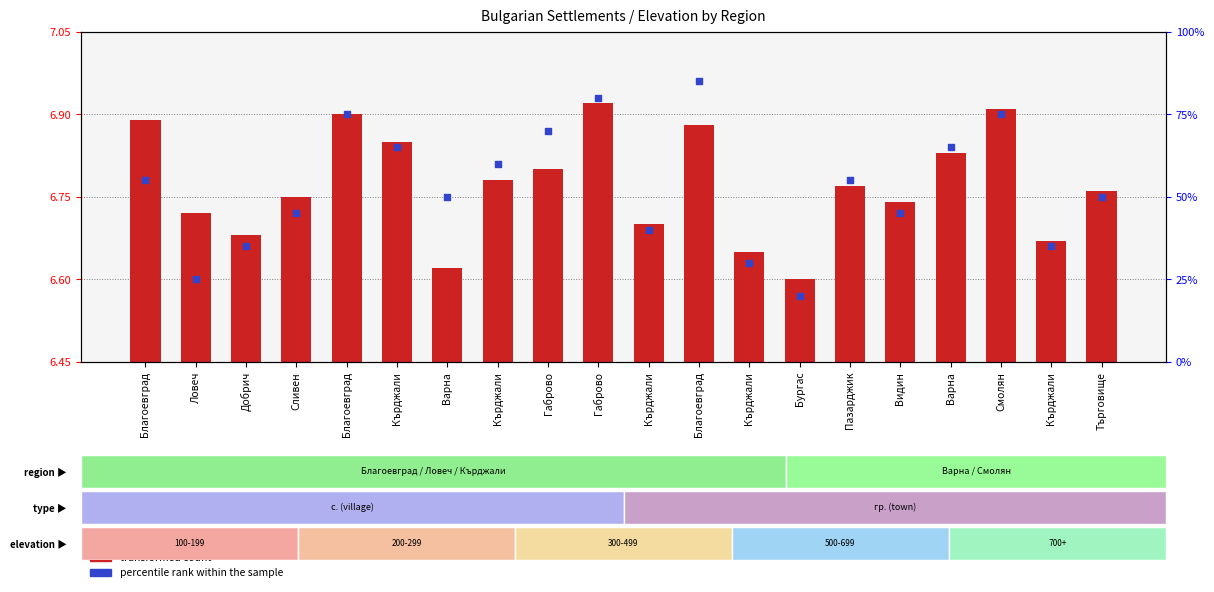

At how many categories does at least one series exceed 6?

20